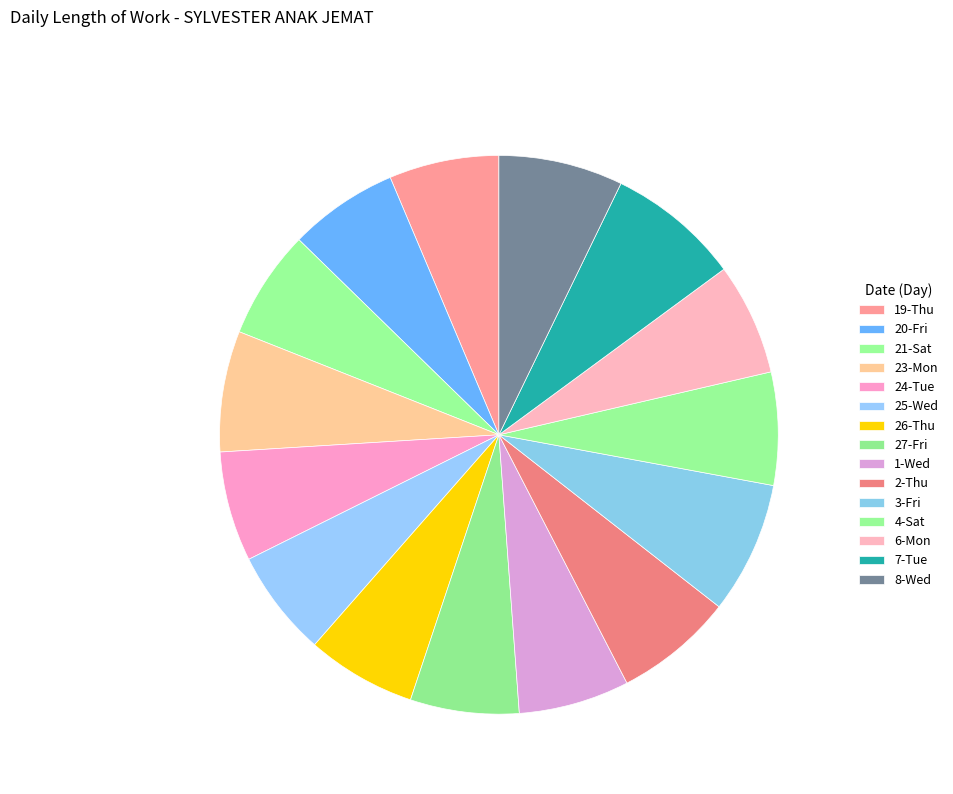

Combined, what portion of the pie is 24-Tue and 8-Wed?

13.6%